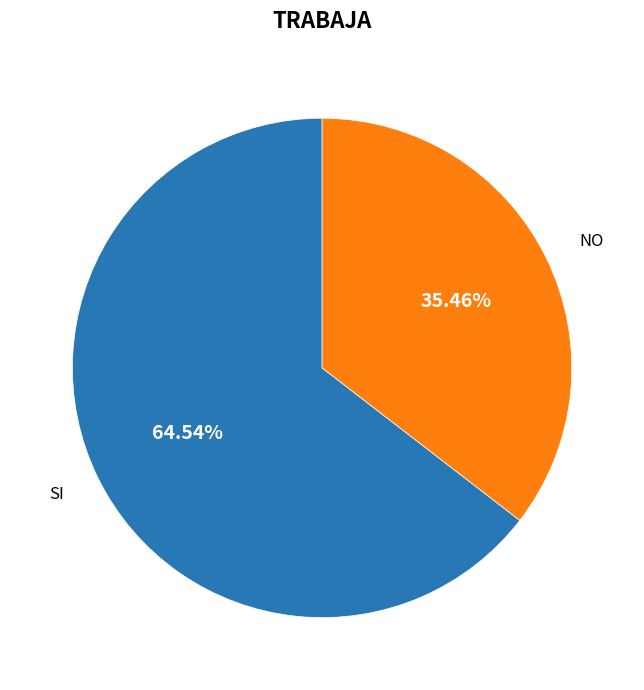

To the nearest percent, what is the average slice percentage?

50%